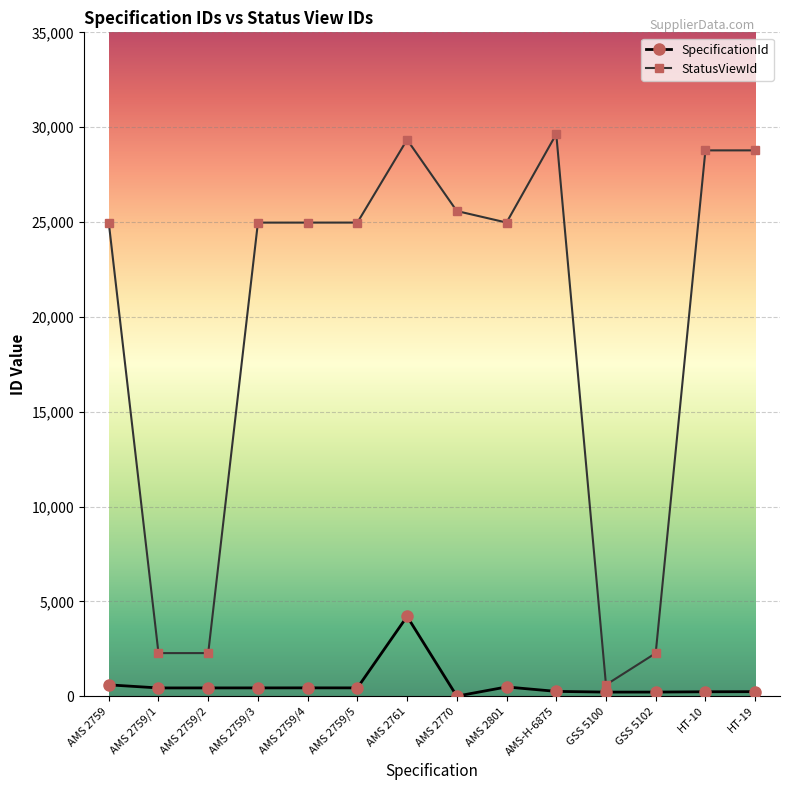

Which series has the largest total across all categories?

StatusViewId